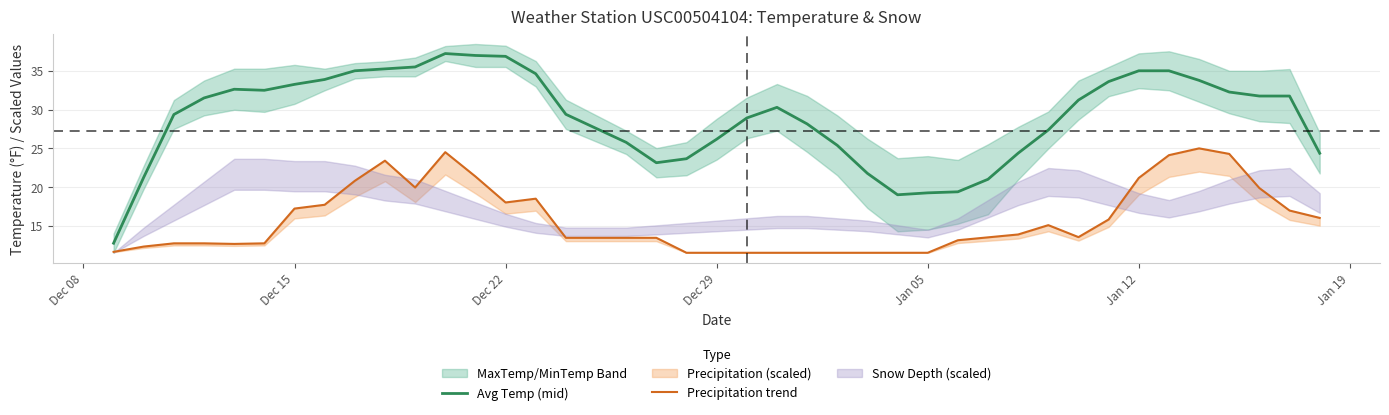

What is the minimum value for Avg Temp (mid)?

12.7